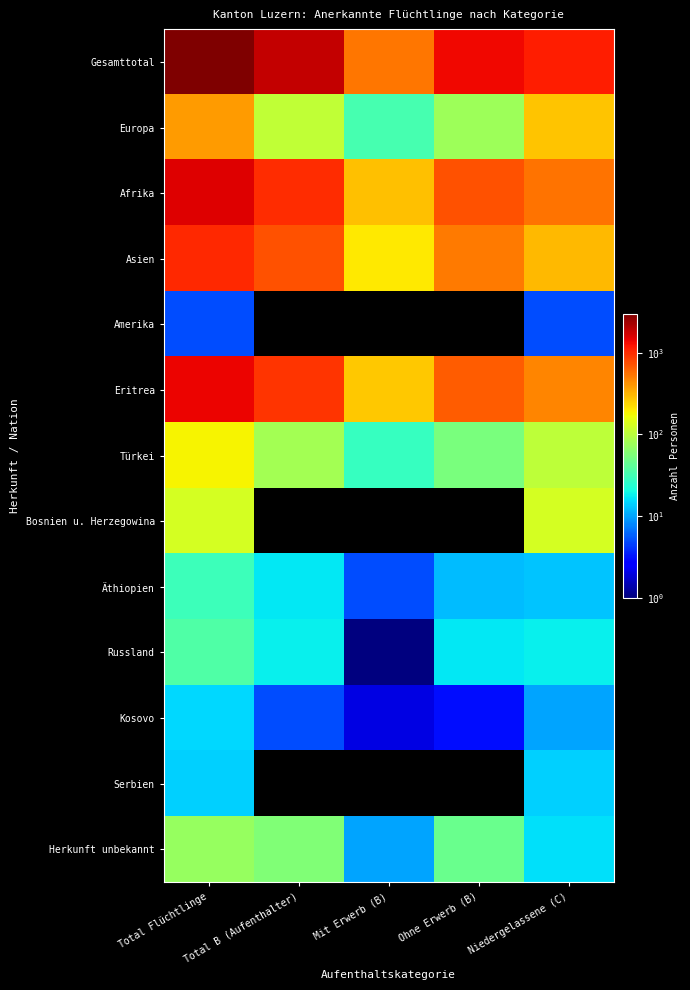

Count the number of data series in this chart.

13